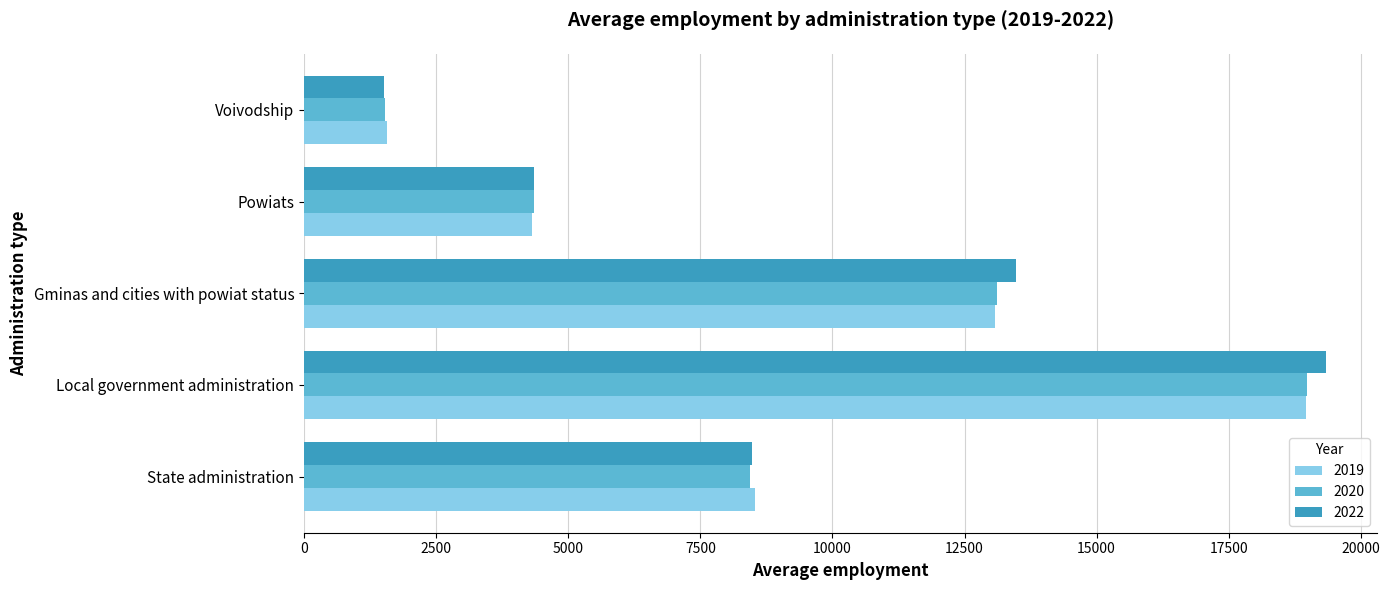

What is the minimum value for 2020?

1524